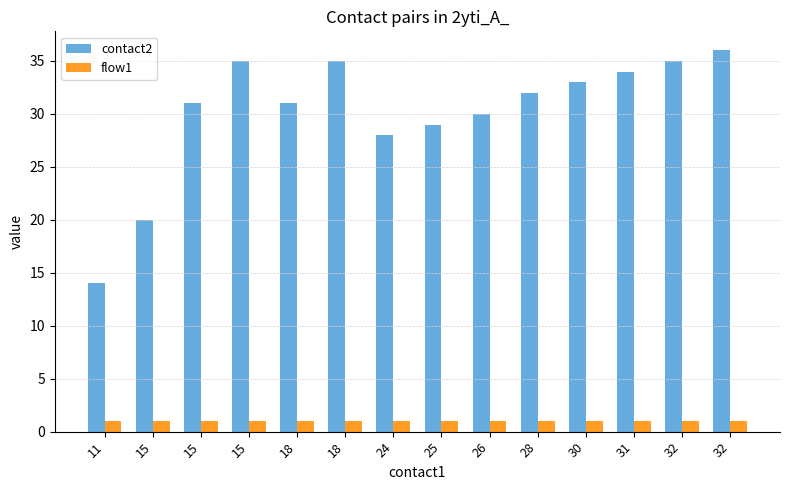

What are all the series names shown in the legend?

contact2, flow1